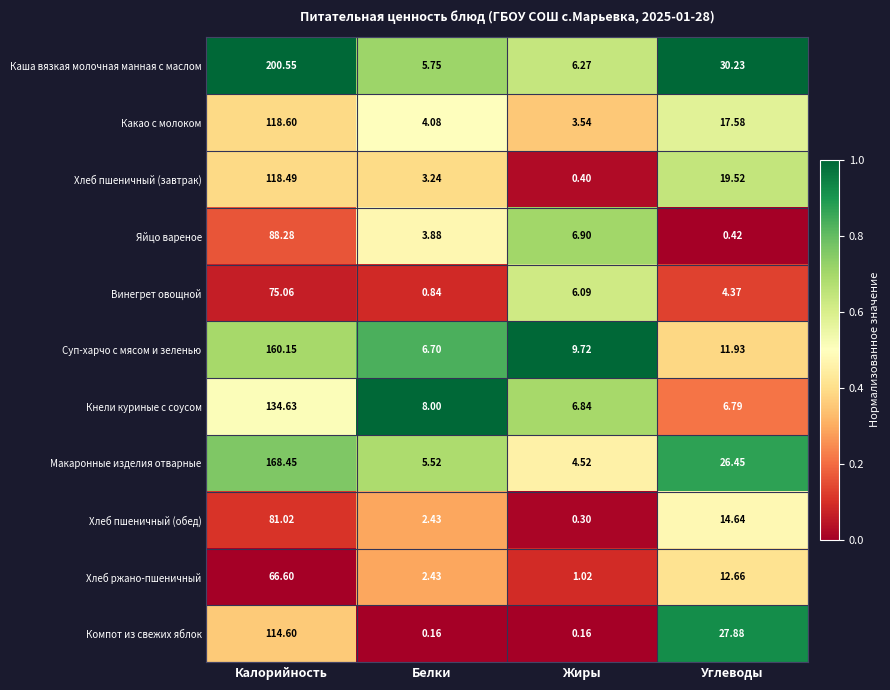

Between Жиры and Углеводы, which series saw the biggest shift?

Компот из свежих яблок